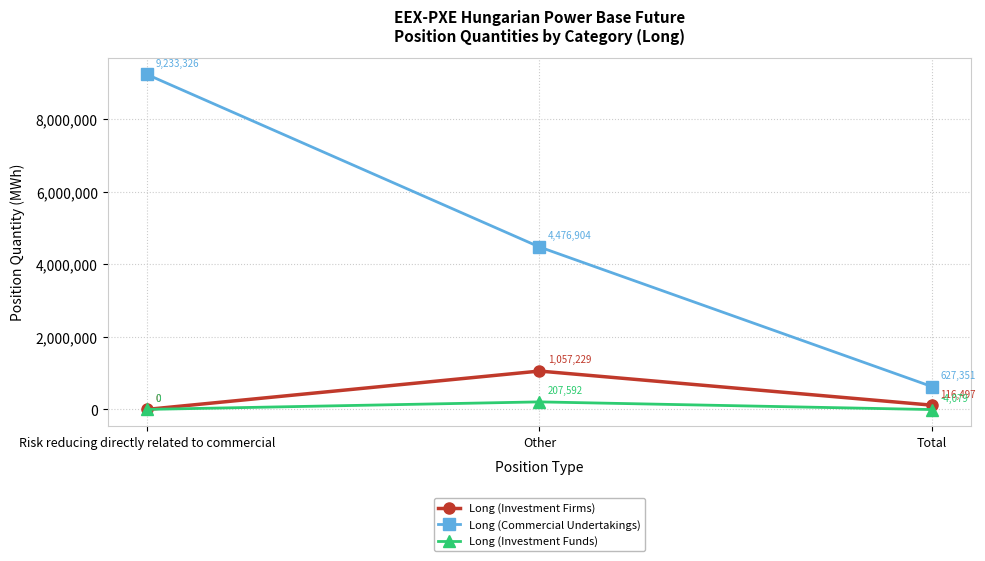

What is the difference between the maximum and minimum values in the Long (Investment Funds) series?

211671